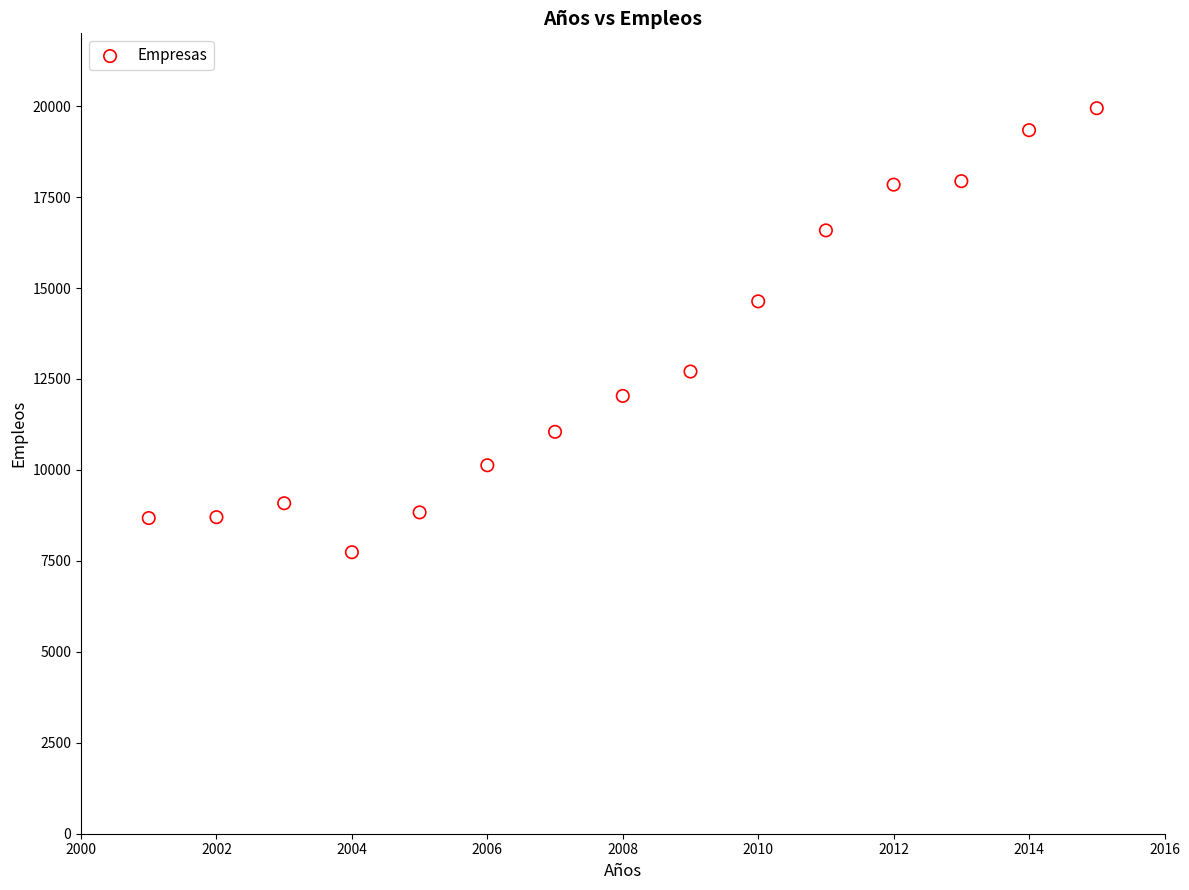

What is the range of Y values (max minus min)?

12205